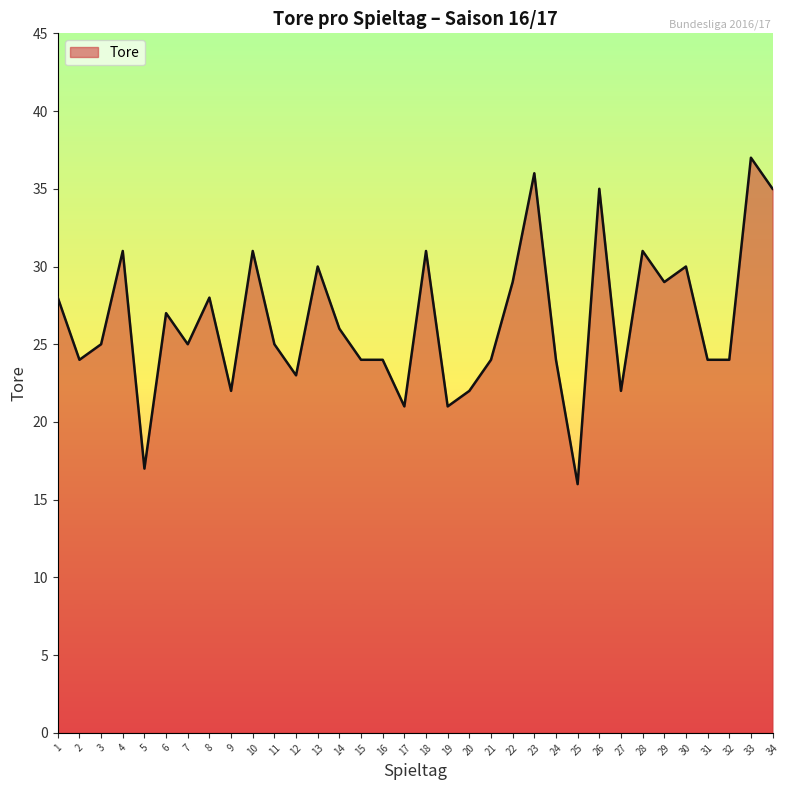

What is the change in value from 15 to 33?

+13